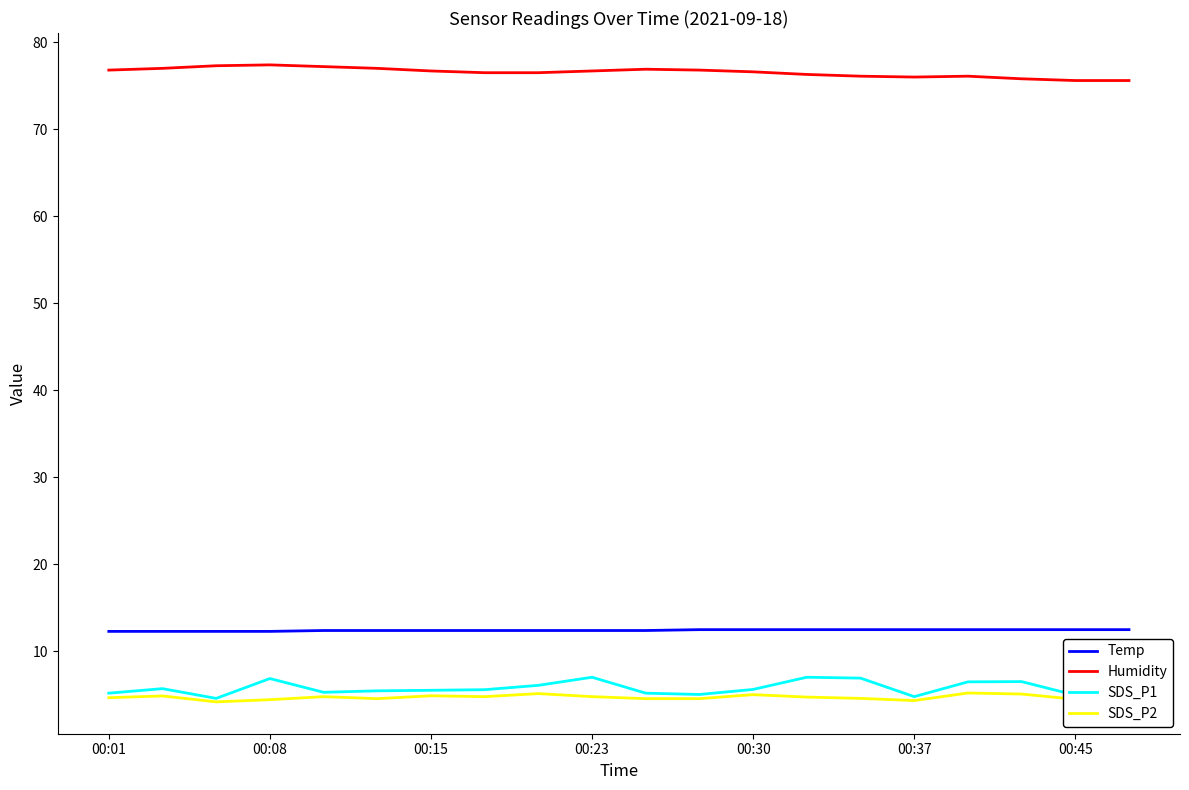

What is the smallest value displayed?

4.2